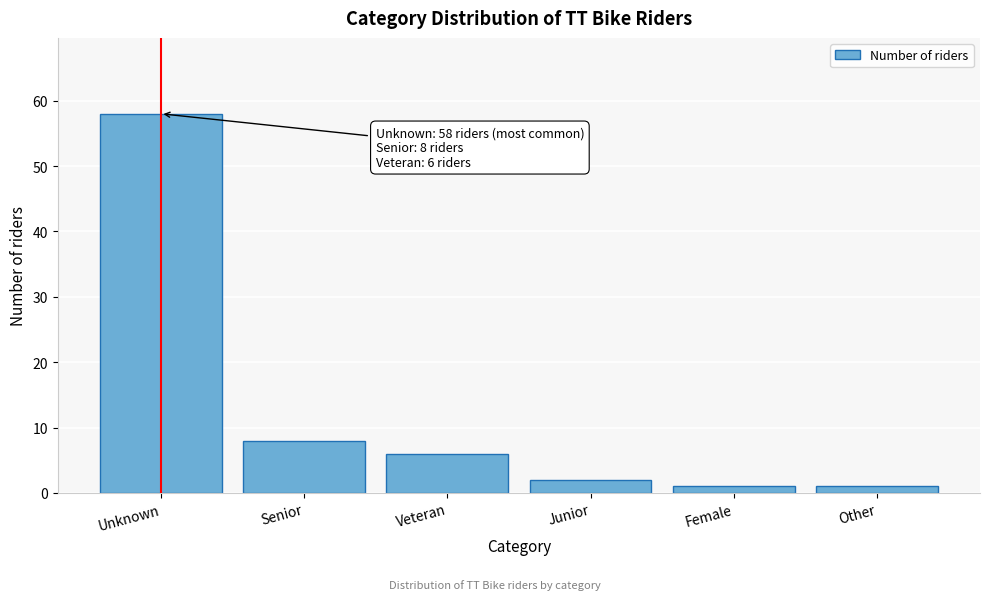

Reading left to right, list all the values displayed in this chart.

Unknown=58	Senior=8	Veteran=6	Junior=2	Female=1	Other=1